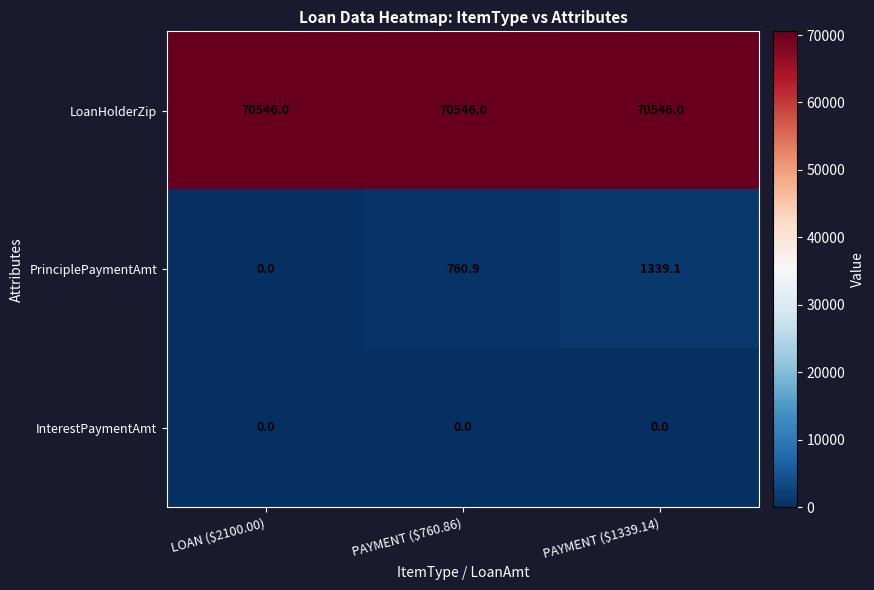

The value of LoanHolderZip at PAYMENT ($1339.14) is 70546.0. True or false?

True